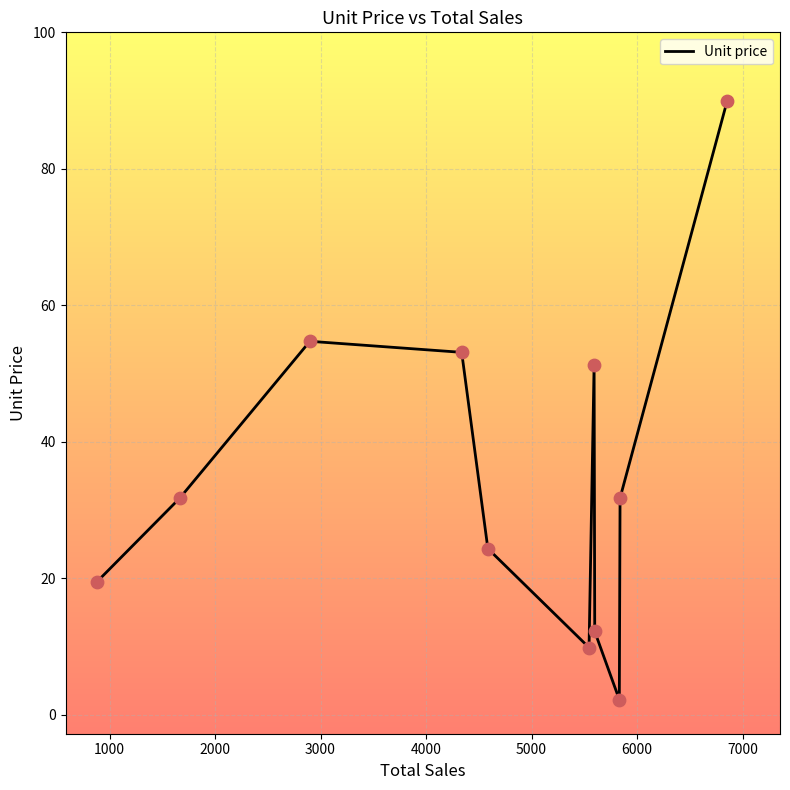

What is the maximum value shown in the chart?

90.0